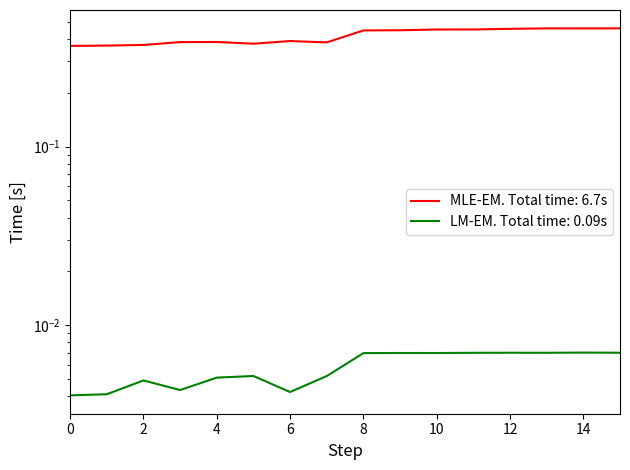

Reading right to left, transcribe all the data shown in this chart.

r2: 0.0	0.0	0.0	0.0	0.0	0.0	0.0	0.0	0.0	0.0	0.0	0.0	0.0	0.0	0.0	0.0
training_duration: 0.5	0.5	0.5	0.5	0.5	0.5	0.4	0.4	0.4	0.4	0.4	0.4	0.4	0.4	0.4	0.4